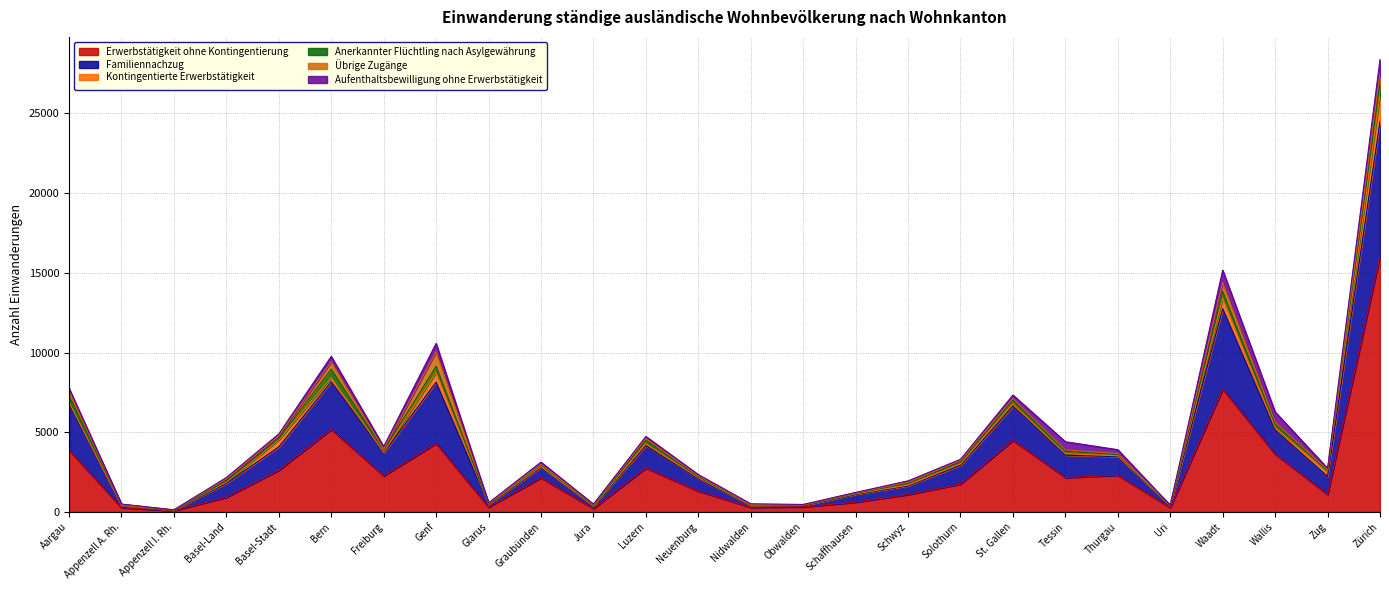

Does the chart have visible grid lines?

Yes